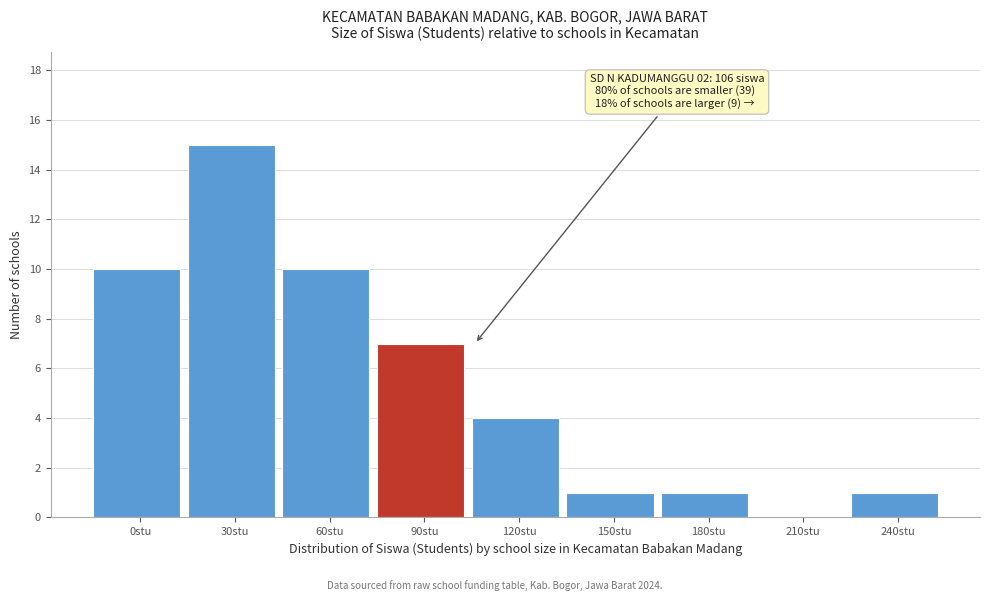

Reading left to right, what are all the values shown in this chart?

0stu=10	30stu=15	60stu=10	90stu=7	120stu=4	150stu=1	180stu=1	210stu=0	240stu=1